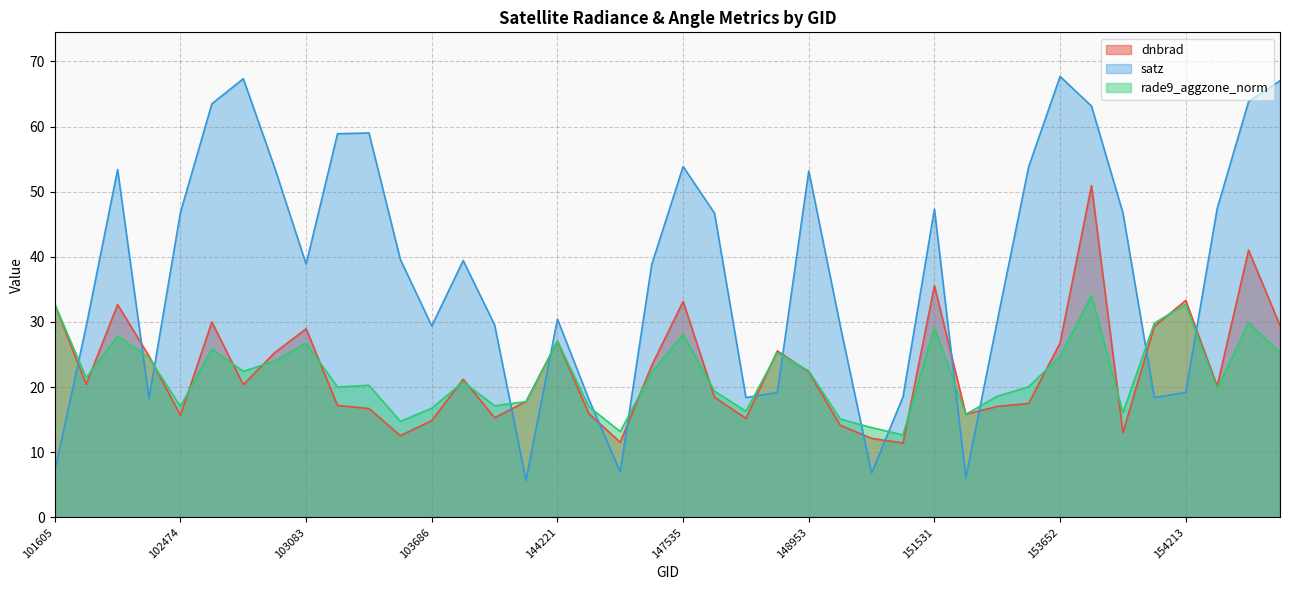

Which series has the largest range (max minus min)?

satz